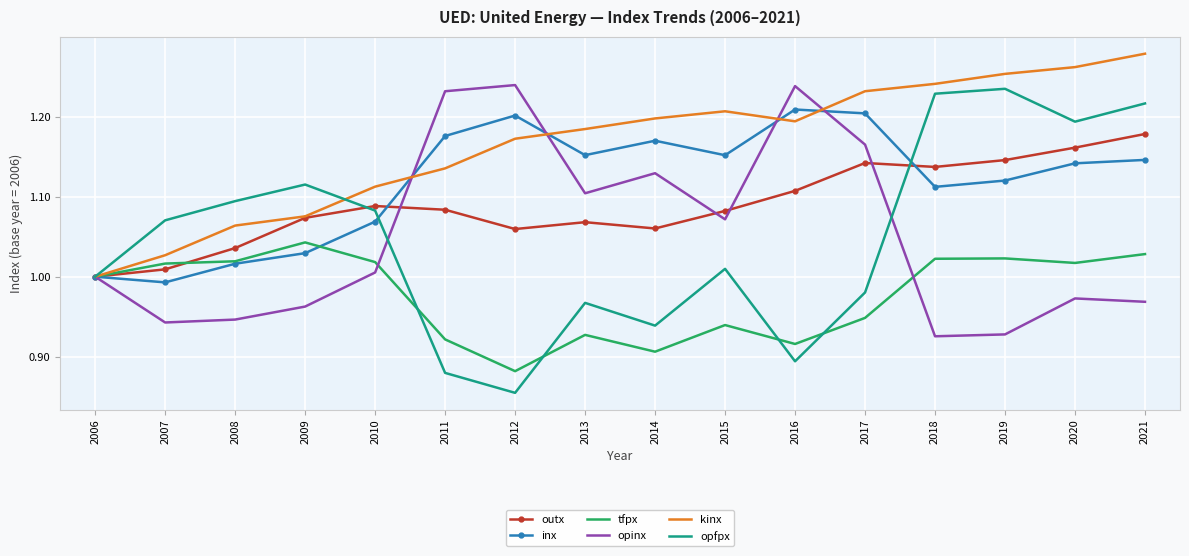

Which series has the largest total across all categories?

kinx